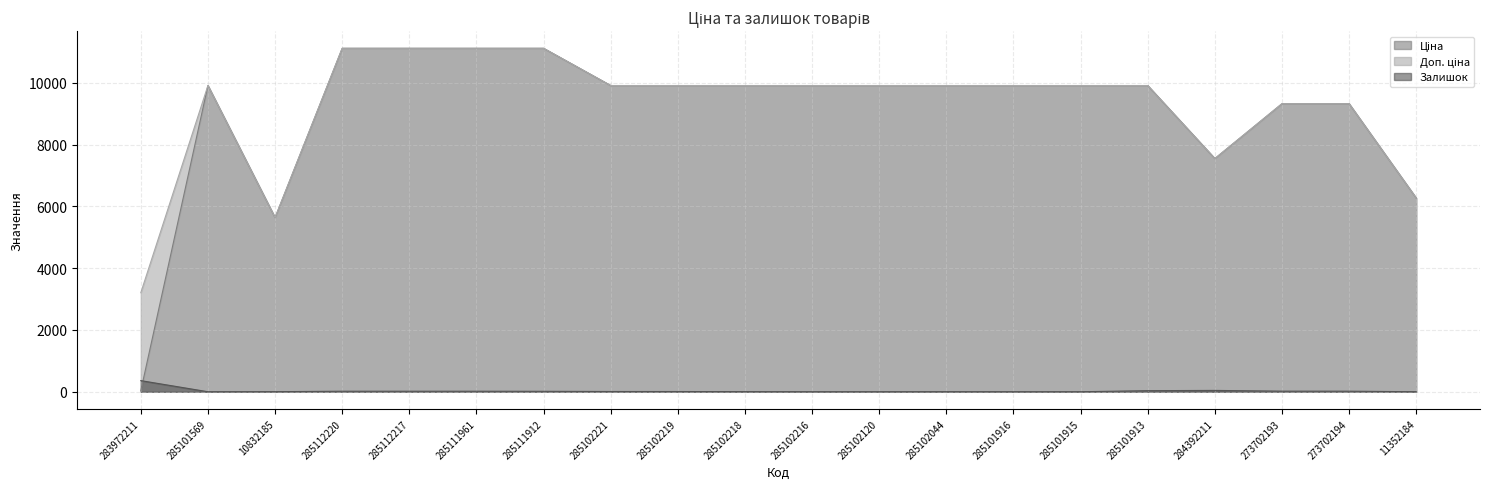

Which series changed the most between 285102044 and 285101916?

Залишок